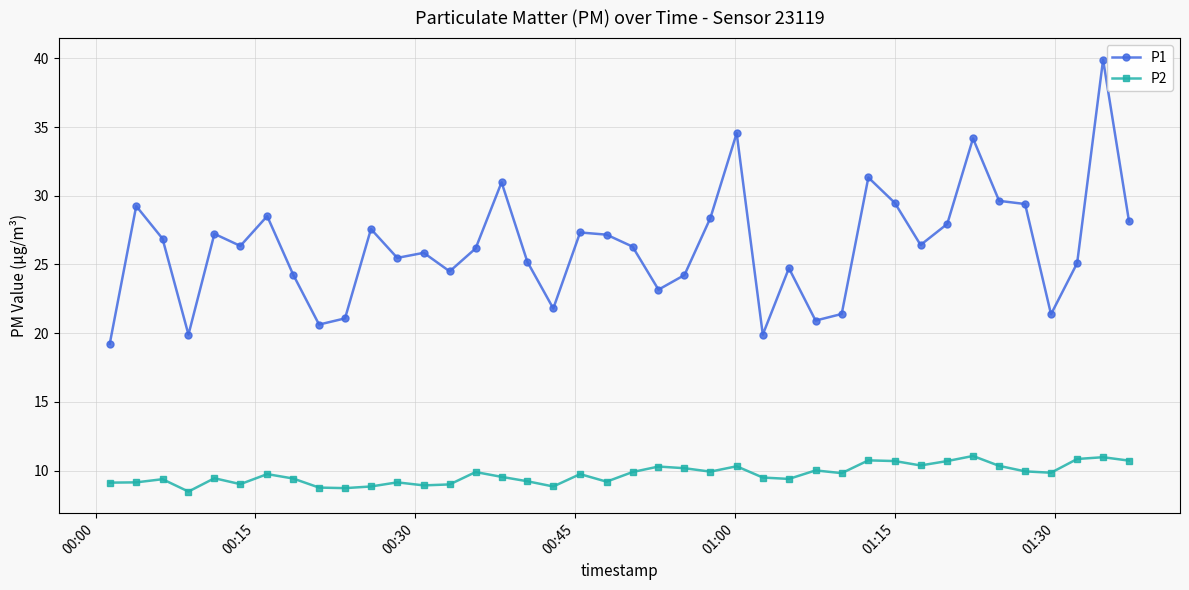

What is the difference between the maximum and minimum values in the P1 series?

20.7